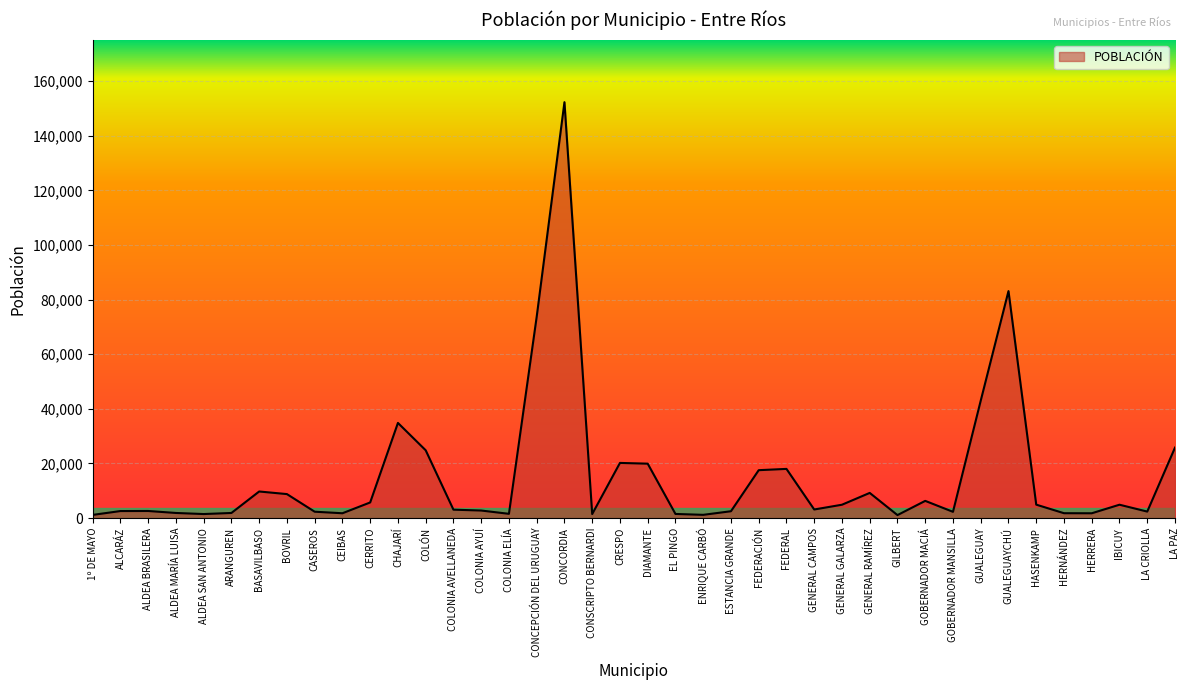

What is the maximum value shown in the chart?

152282